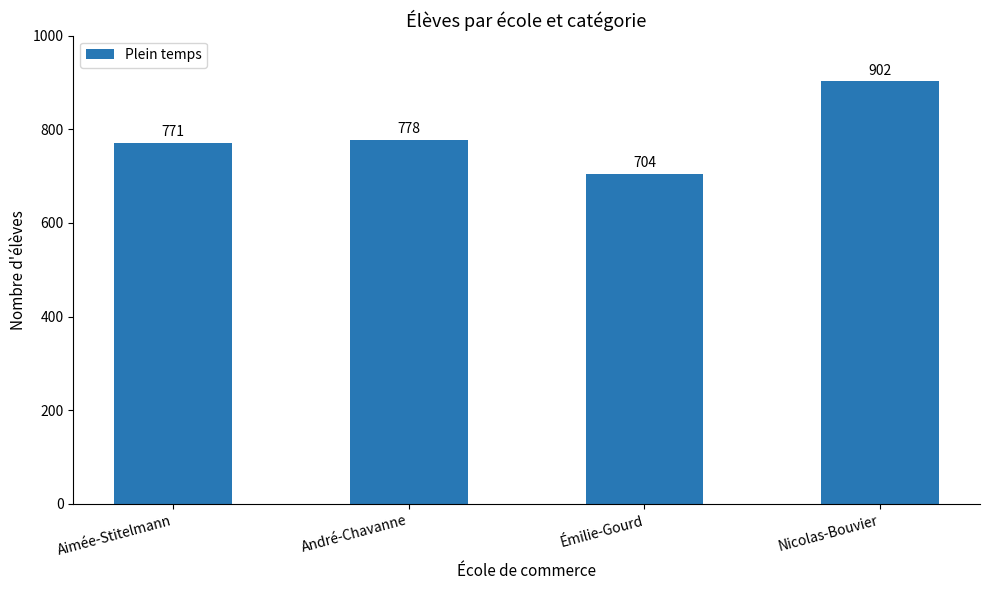

List the labels in order of value, smallest first.

Émilie-Gourd, Aimée-Stitelmann, André-Chavanne, Nicolas-Bouvier